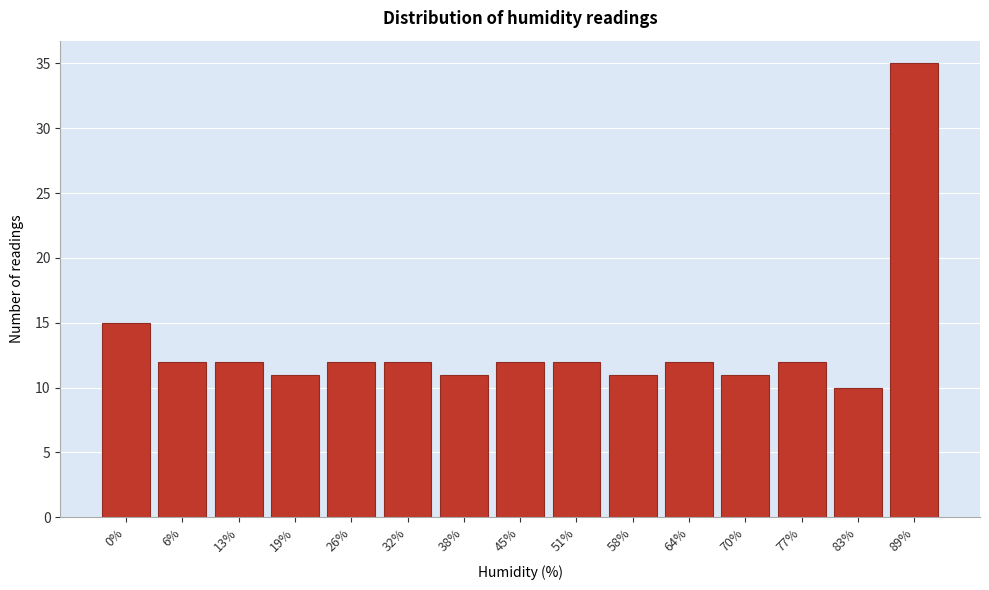

Reading left to right, extract all data points from this chart.

15	12	12	11	12	12	11	12	12	11	12	11	12	10	35